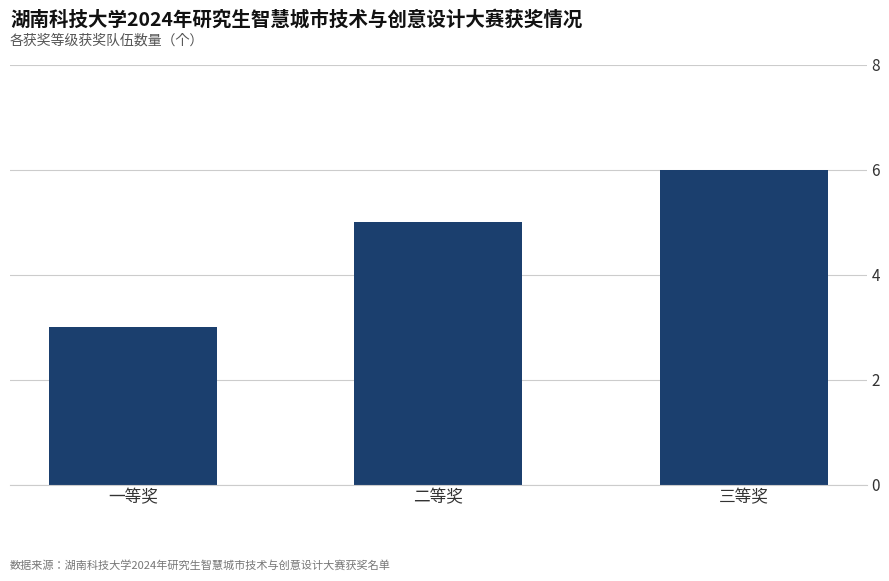

Read the value at 一等奖.

3